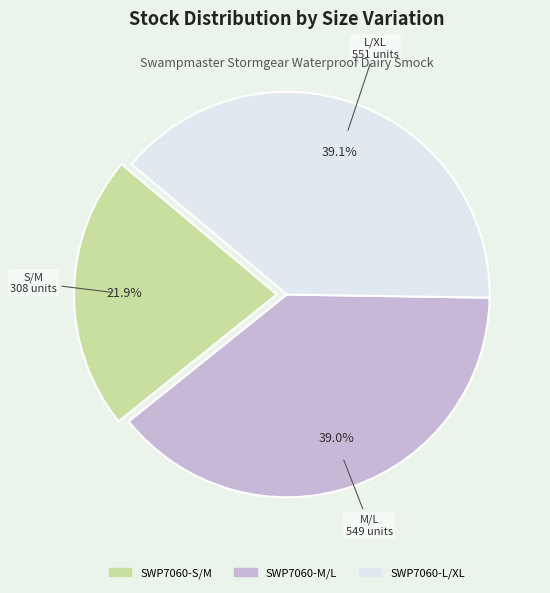

How many slices are in this pie chart?

3